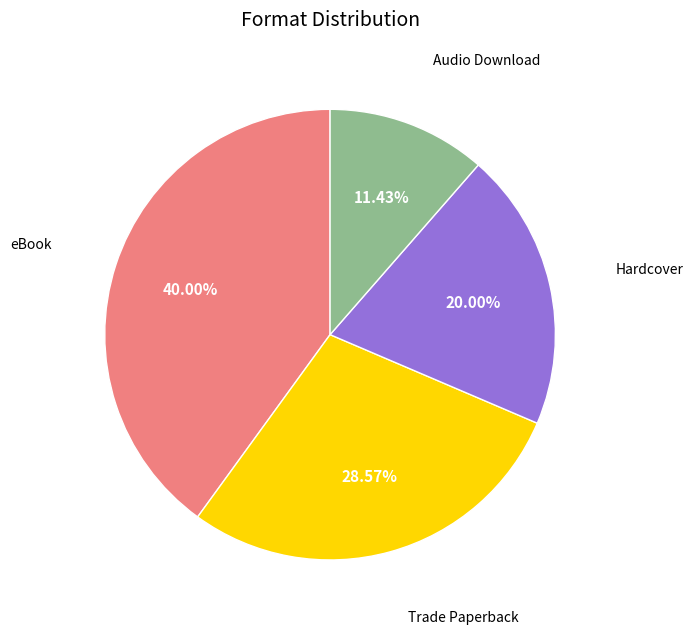

Is there any slice that represents more than half of the pie?

No